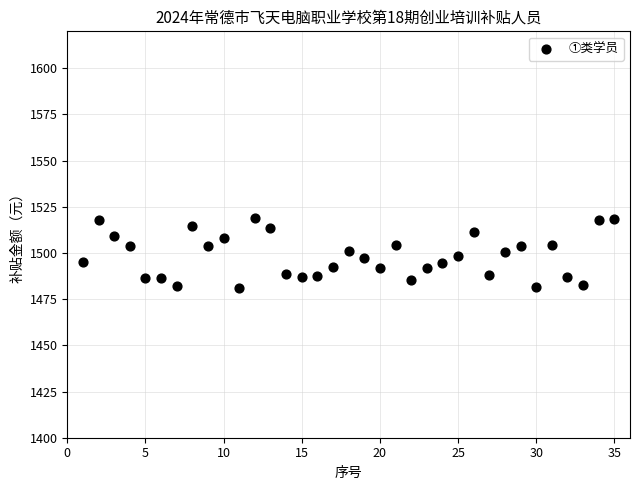

What is the range of Y values (max minus min)?

38.0